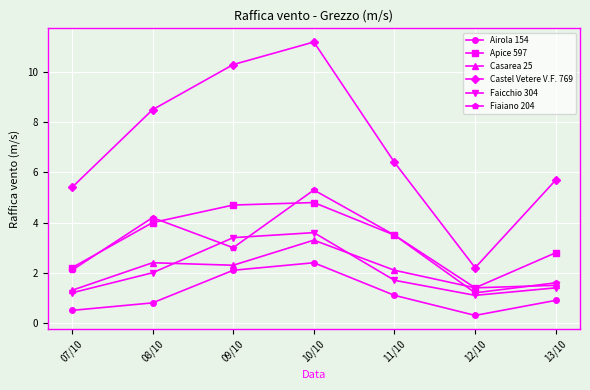

Rank the series at 07/10 from highest to lowest value.

Castel Vetere V.F. 769, Apice 597, Fiaiano 204, Casarea 25, Faicchio 304, Airola 154